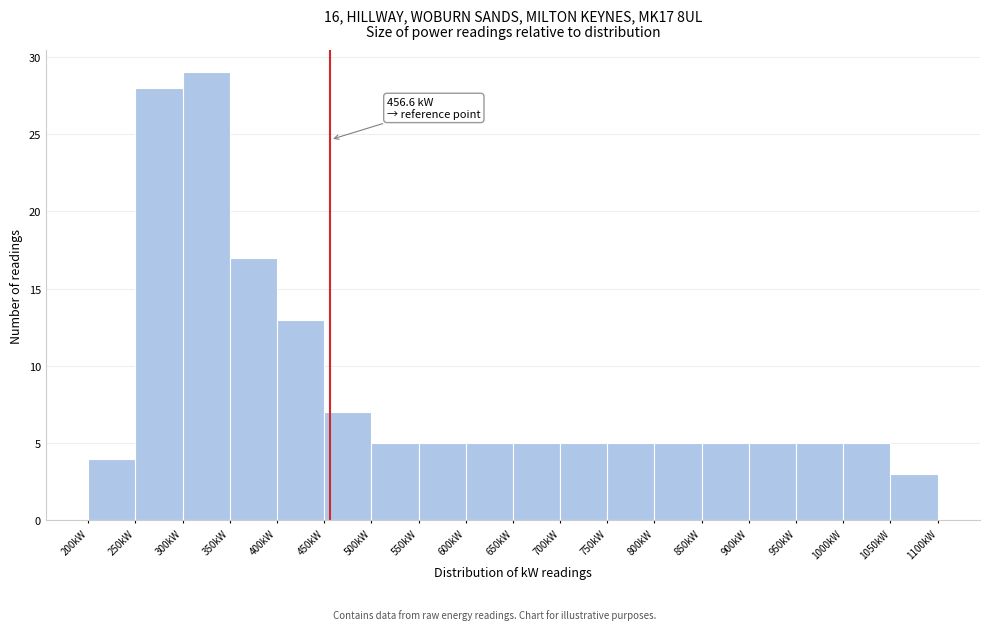

Over which range of the x-axis is the bar tallest?

300 to 350